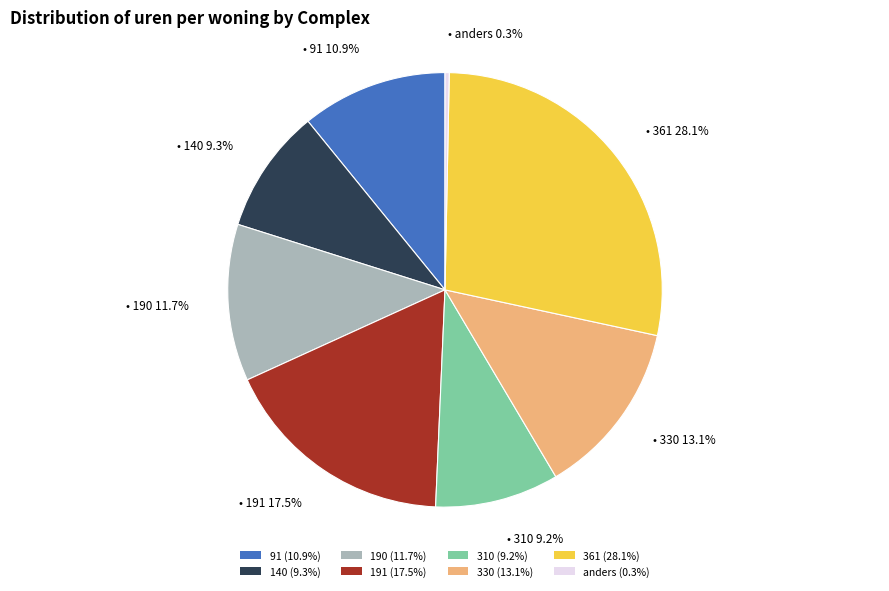

Which has a higher value, 91 (10.9%) or 190 (11.7%)?

190 (11.7%)